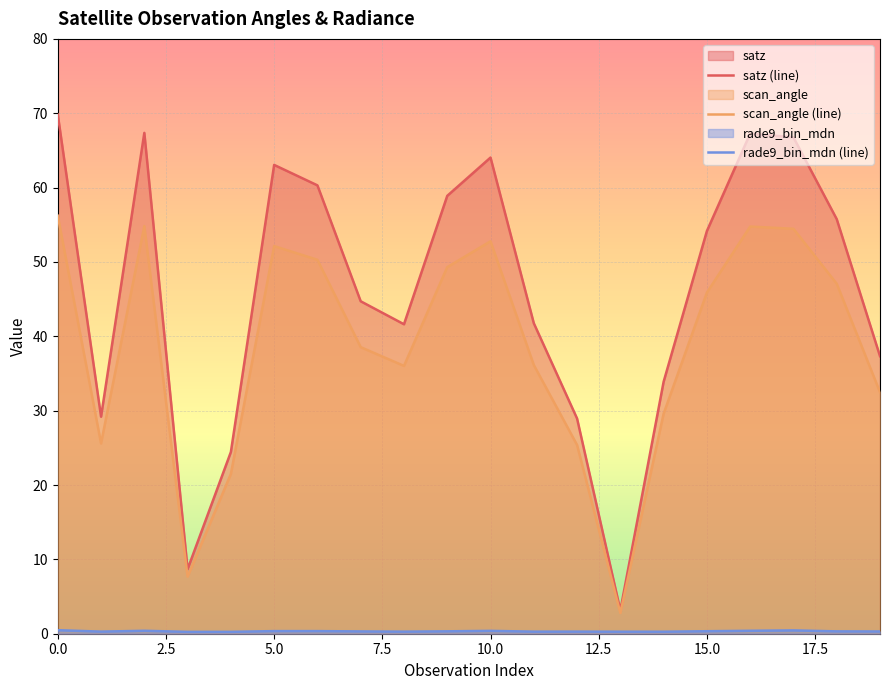

What is the minimum value shown in the chart?

0.3